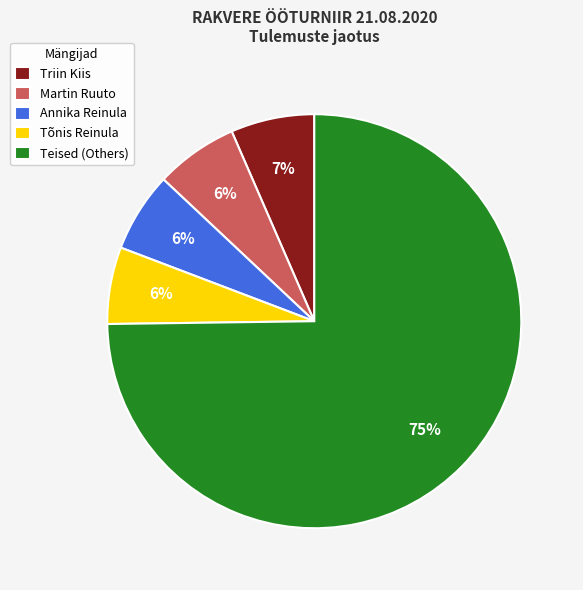

Is there any slice that represents more than half of the pie?

Yes